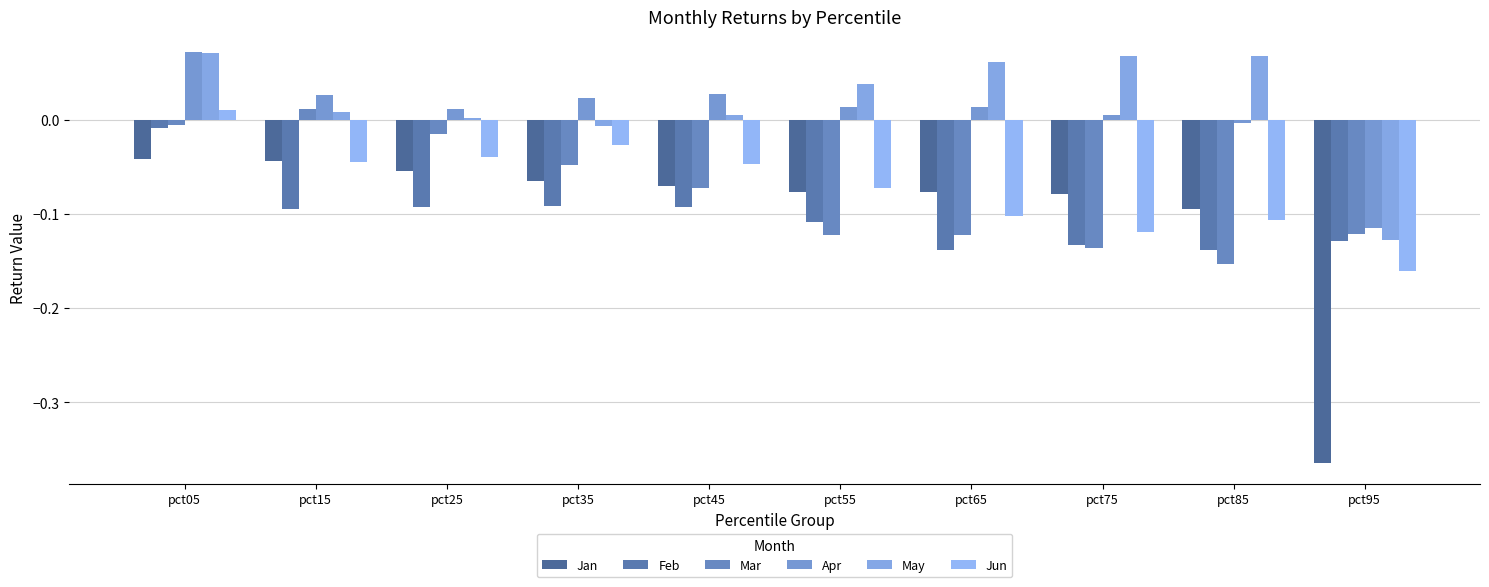

How many values in the Jun series exceed 0?

1